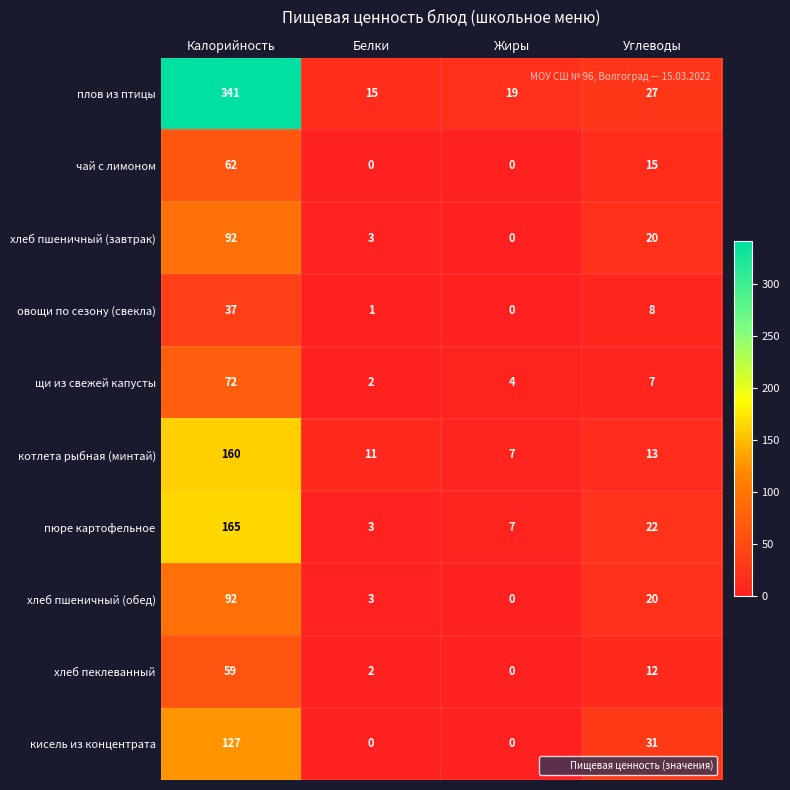

Rank the categories by котлета рыбная (минтай) value from highest to lowest.

Калорийность, Углеводы, Белки, Жиры